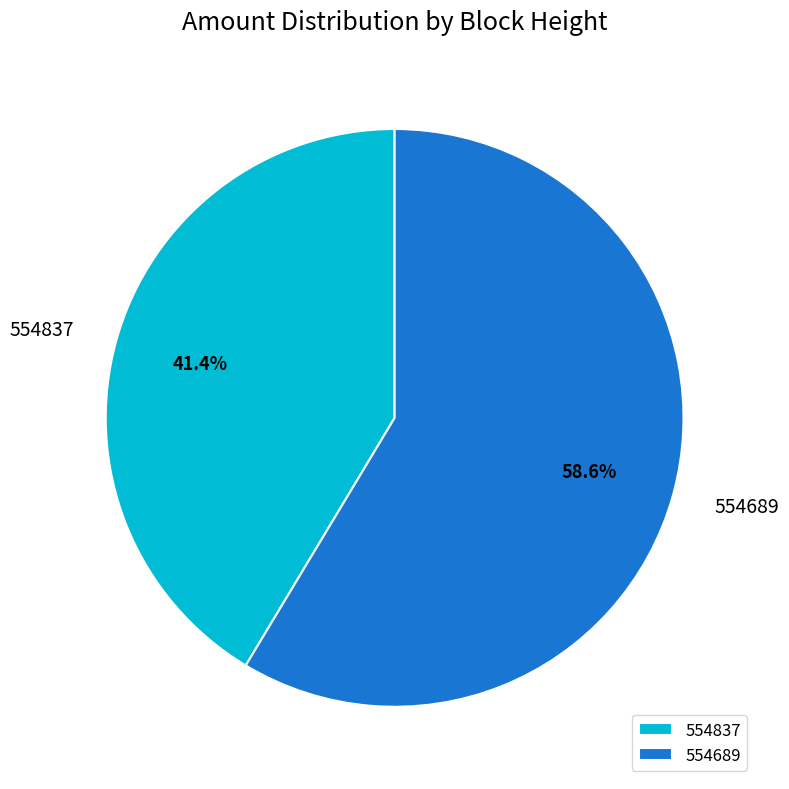

To the nearest percent, what portion does 554689 represent?

59%